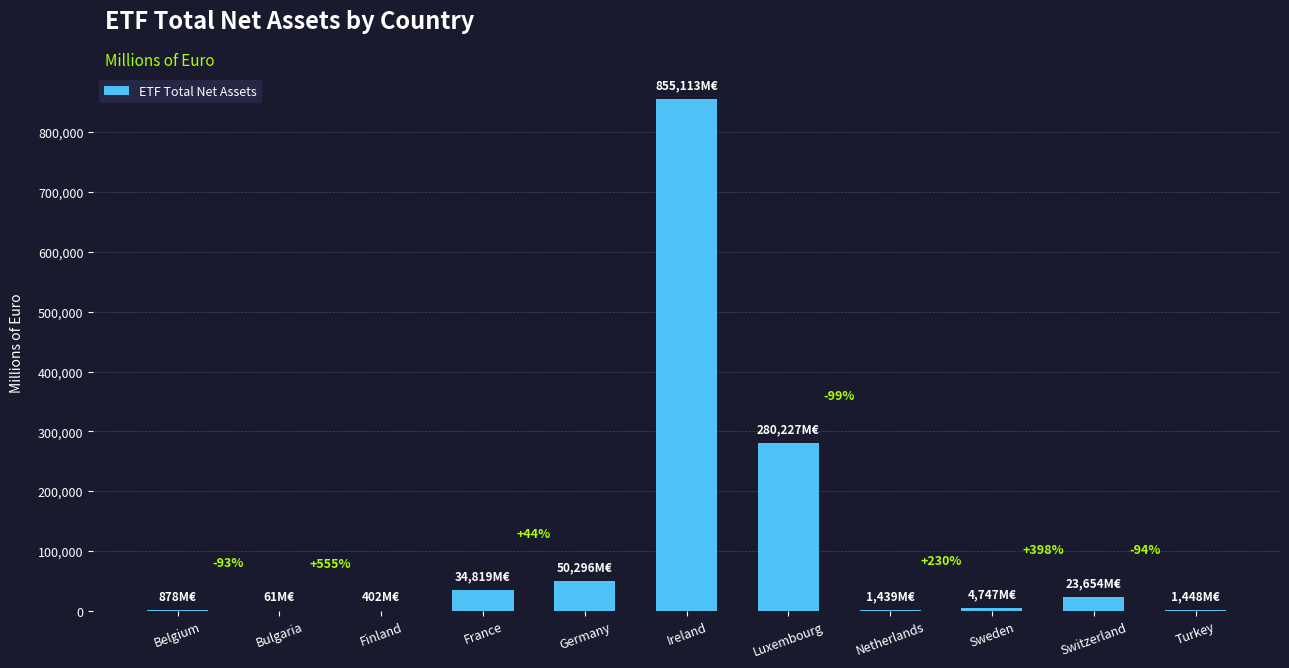

What is the maximum value shown in the chart?

855113.0